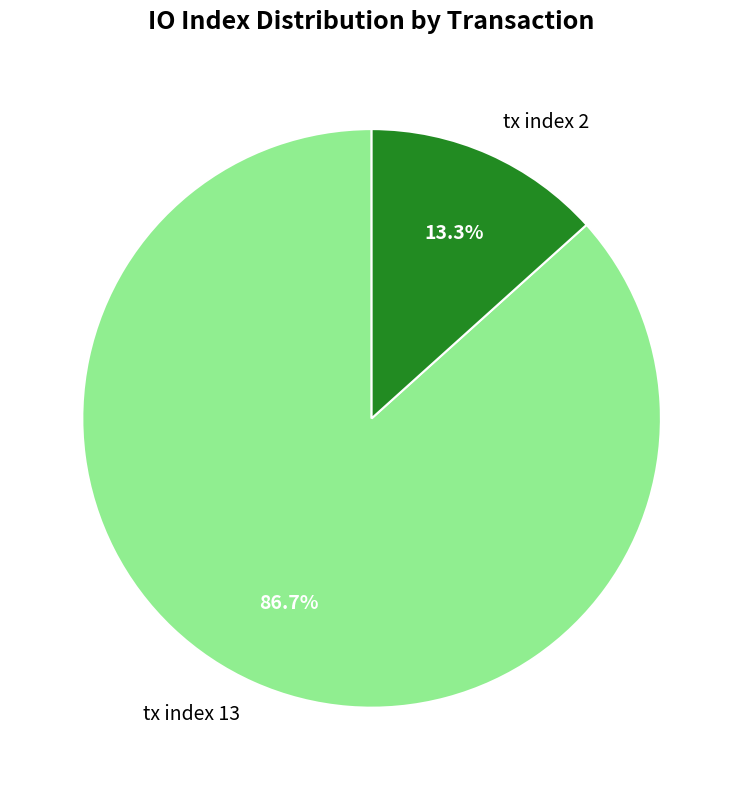

Is it true that tx index 2 is 13% of the pie?

True